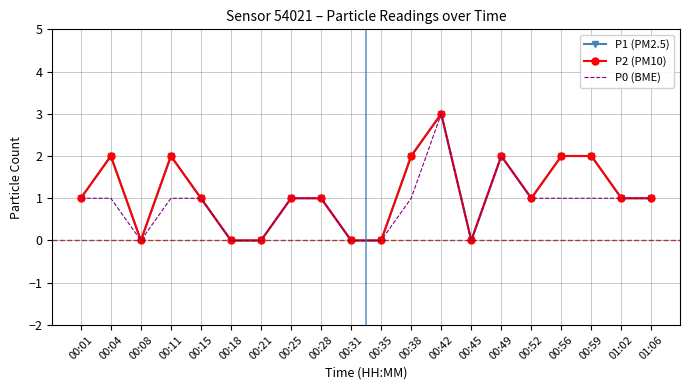

Which series has the largest total across all categories?

P1 (PM2.5)